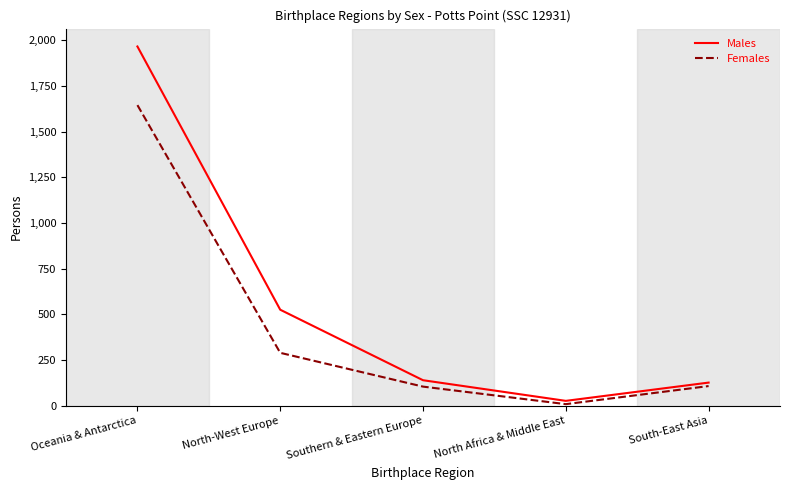

Which category has the lowest value in the Males series?

North Africa & Middle East